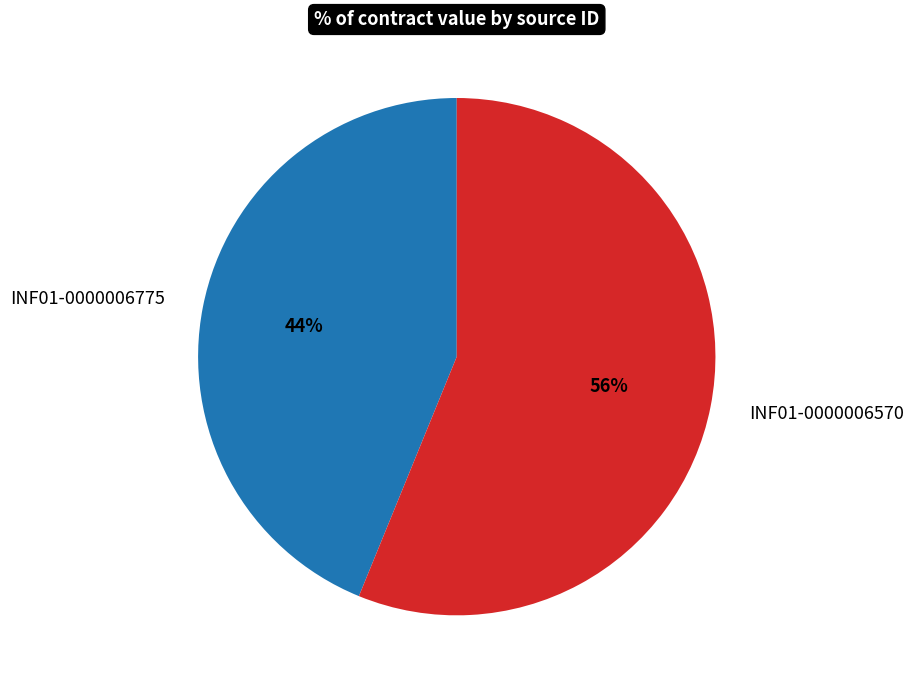

Approximately how many times larger is the value at INF01-0000006775 compared to INF01-0000006570?

0.8